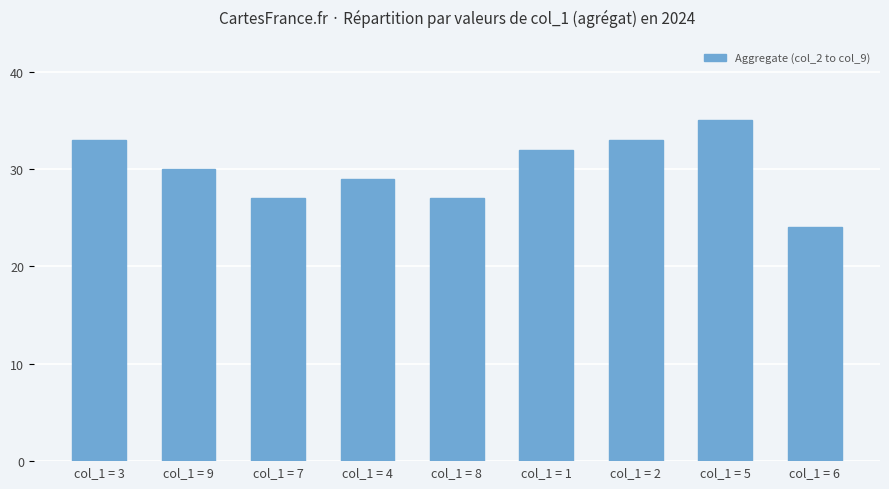

How many data points are less than 30?

4